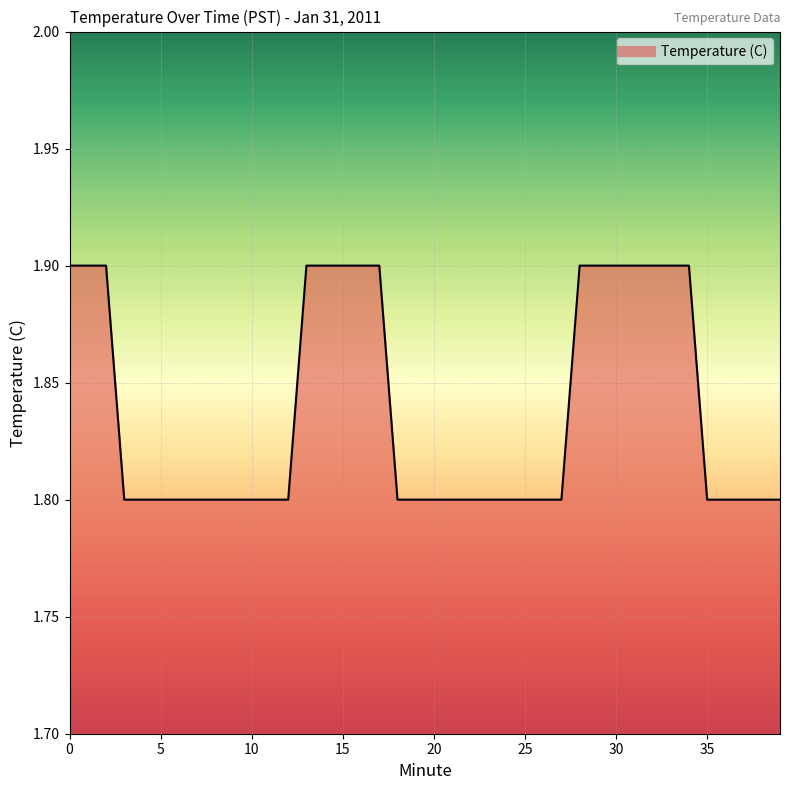

How many series are shown in this chart?

1